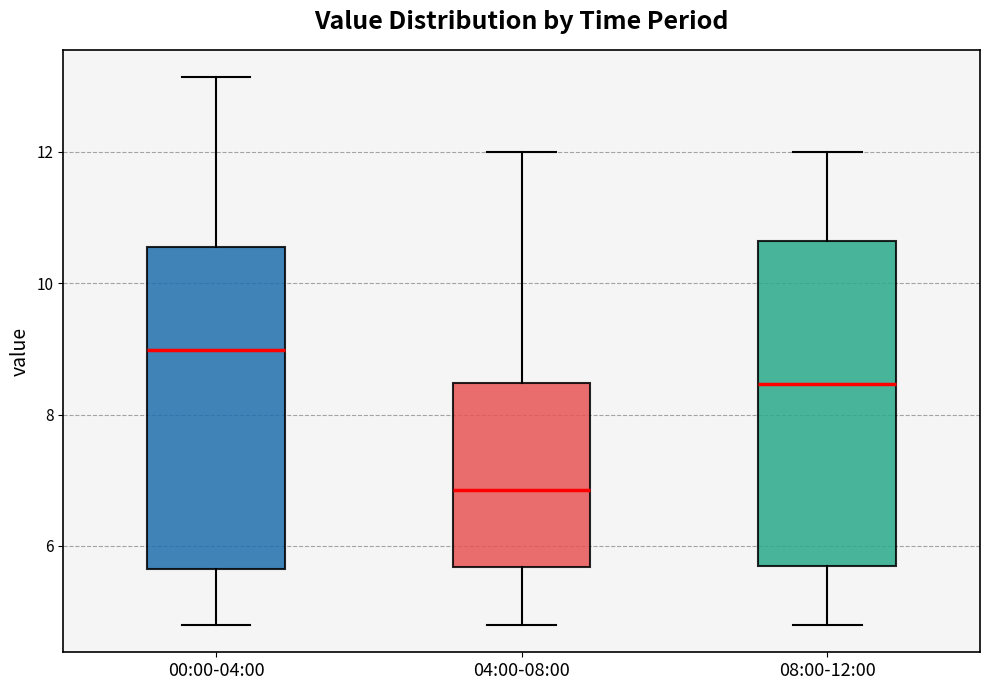

Reading left to right, read every box against the y-axis: the position of its median line, the range the box covers, and the ends of its whiskers. The values are not printed on the chart, so give them approximately, as read against the axis.

00:00-04:00: median 9.0, box 5.6 to 10.6, whiskers 4.8 to 13.2
04:00-08:00: median 6.8, box 5.6 to 8.4, whiskers 4.8 to 12.0
08:00-12:00: median 8.4, box 5.8 to 10.6, whiskers 4.8 to 12.0